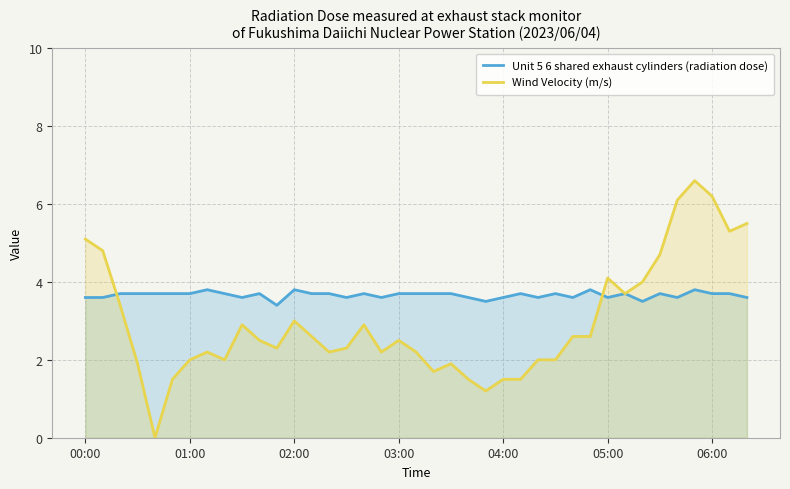

Does the chart display data point markers on the line(s)?

No